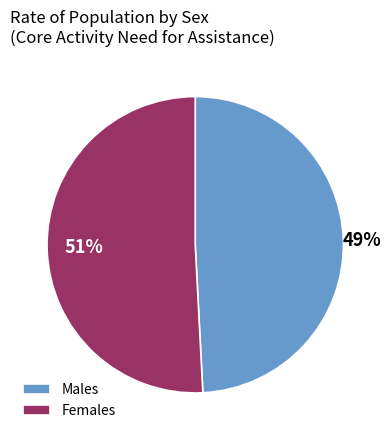

The Males slice represents 49% of the pie. True or false?

True